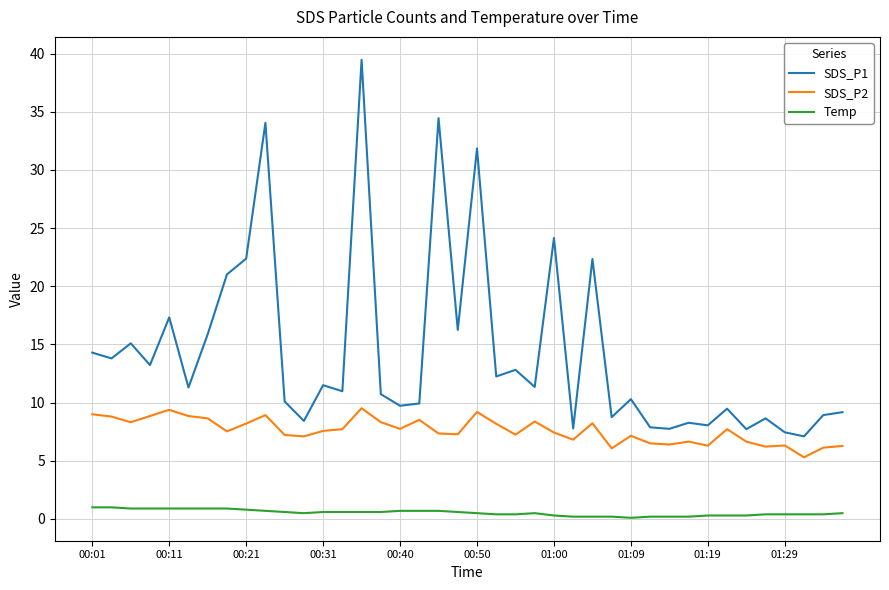

What is the difference between the maximum and minimum values in the SDS_P1 series?

32.4